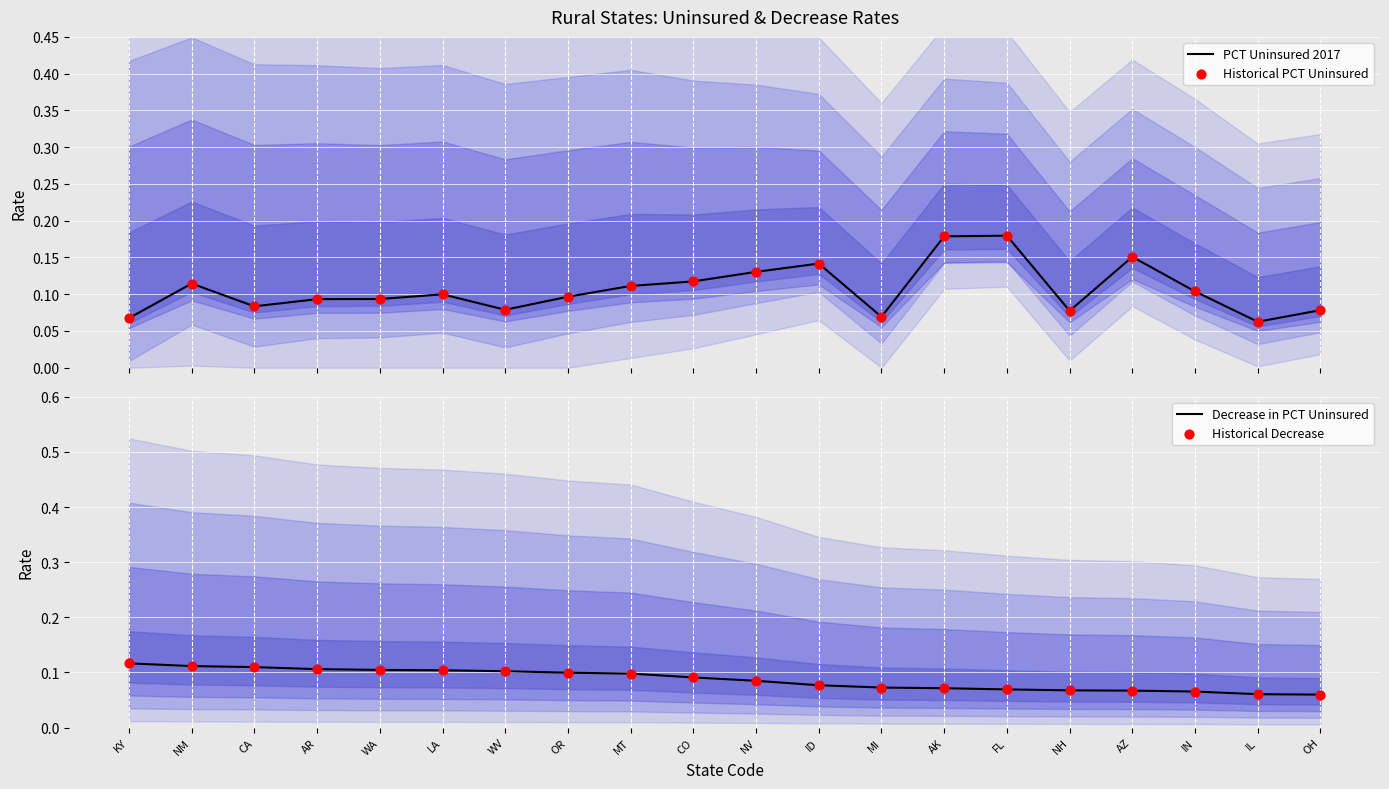

What are all the series names shown in the legend?

PCT Uninsured 2017, Historical PCT Uninsured, Decrease in PCT Uninsured, Historical Decrease